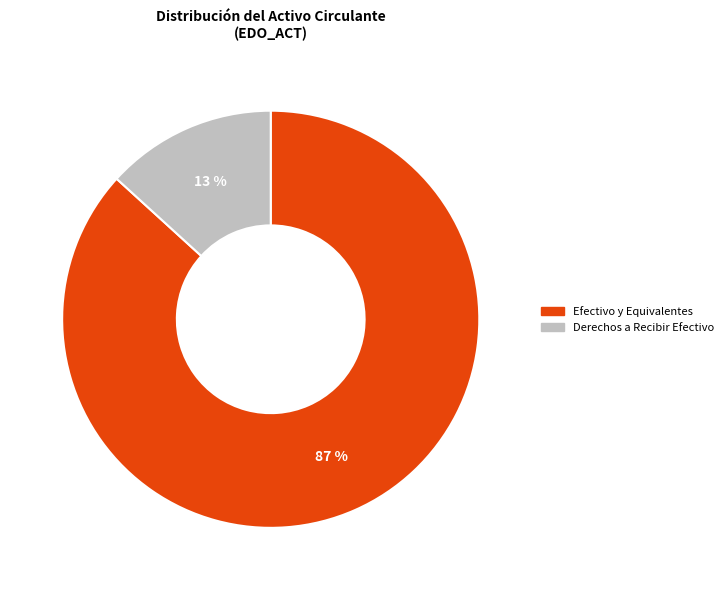

How many slices are in this pie chart?

2